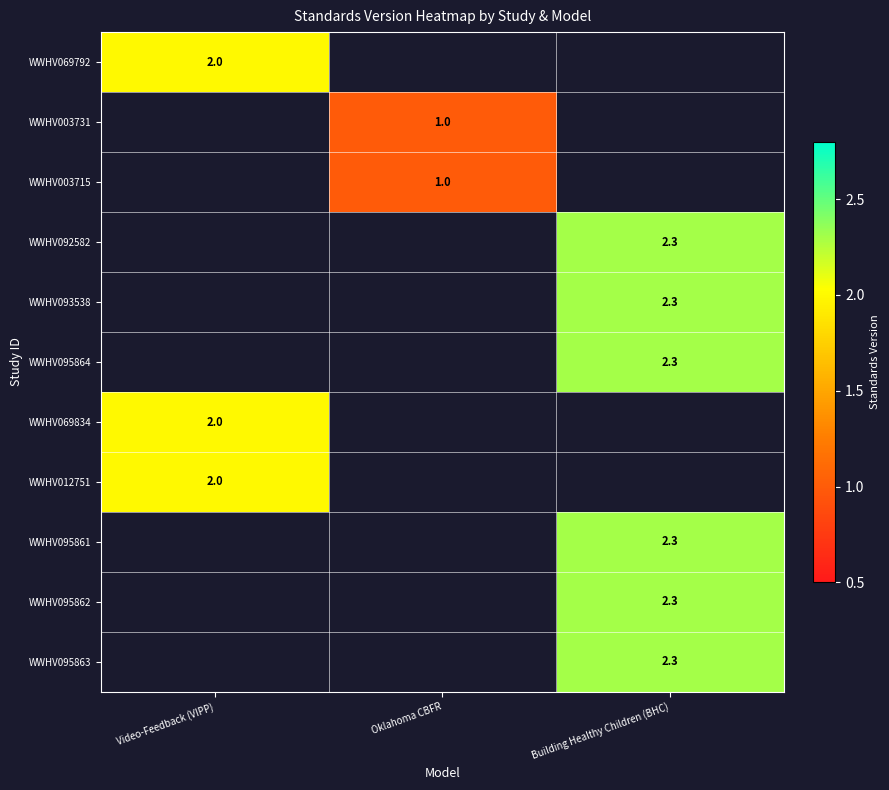

True or false: WWHV095861 has a value of 2.3 at Building Healthy Children (BHC).

True